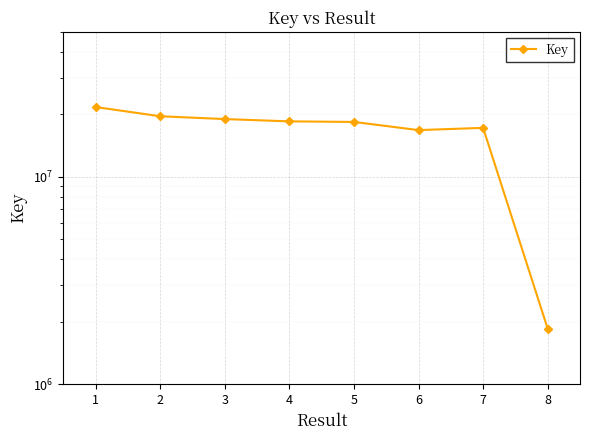

What is the minimum value shown in the chart?

1851516